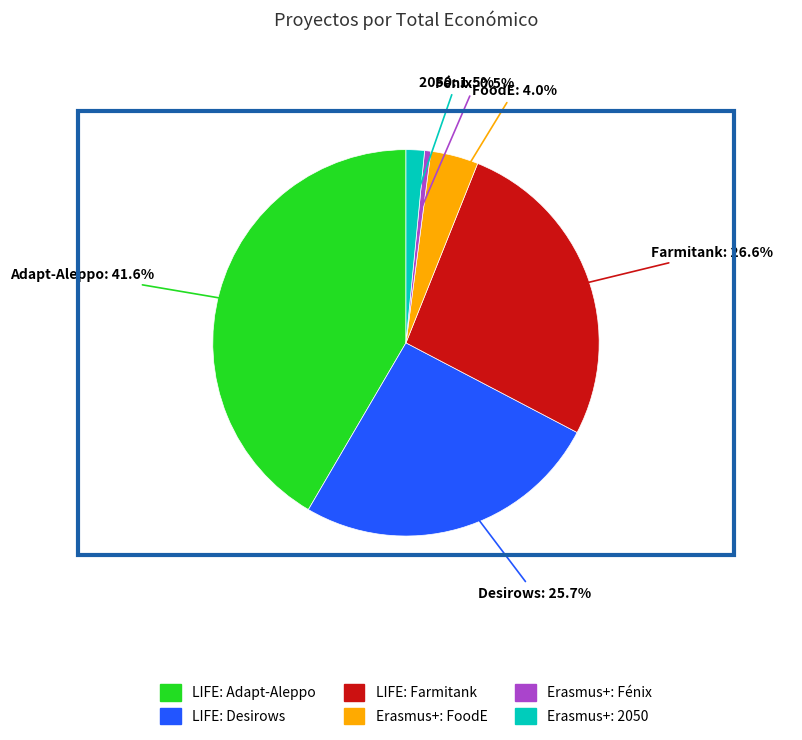

Approximately how many times larger is the value at LIFE: Farmitank compared to Erasmus+: Fénix?

50.9